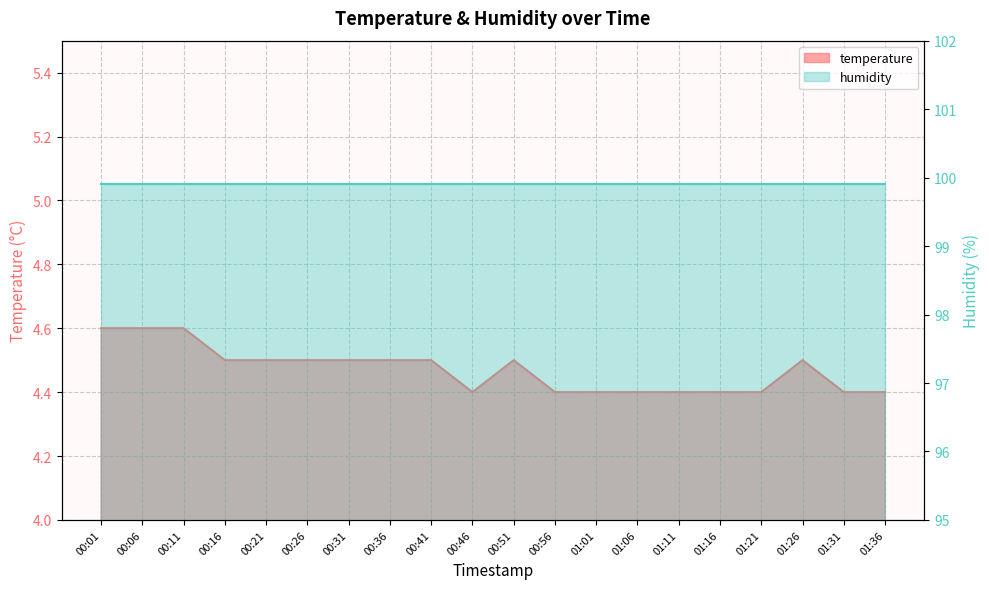

What is the label of the 1st point from the left?

00:01